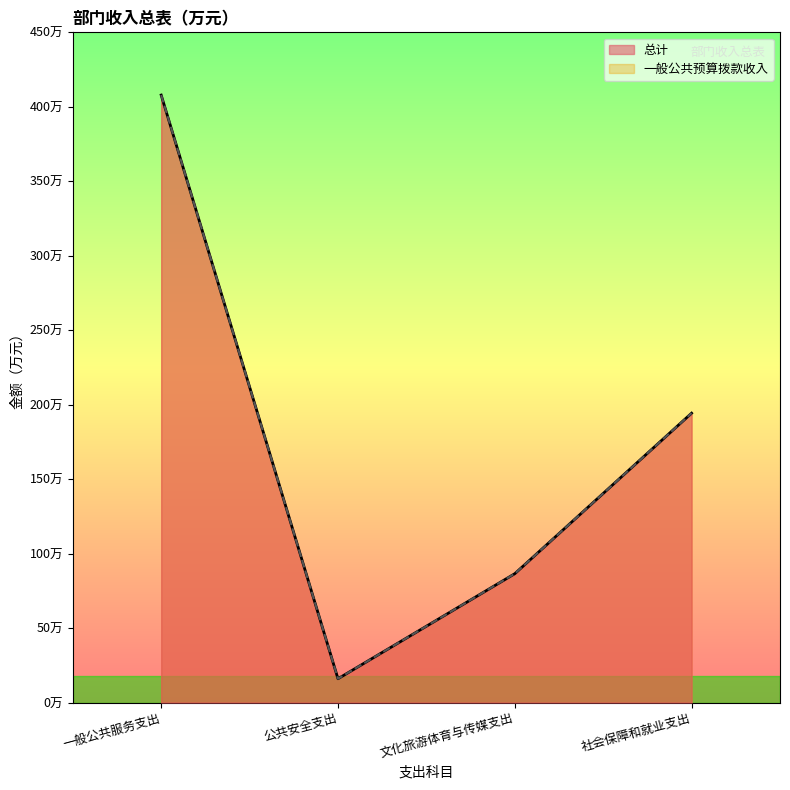

At which label does 一般公共预算拨款收入 first exceed 194?

一般公共服务支出